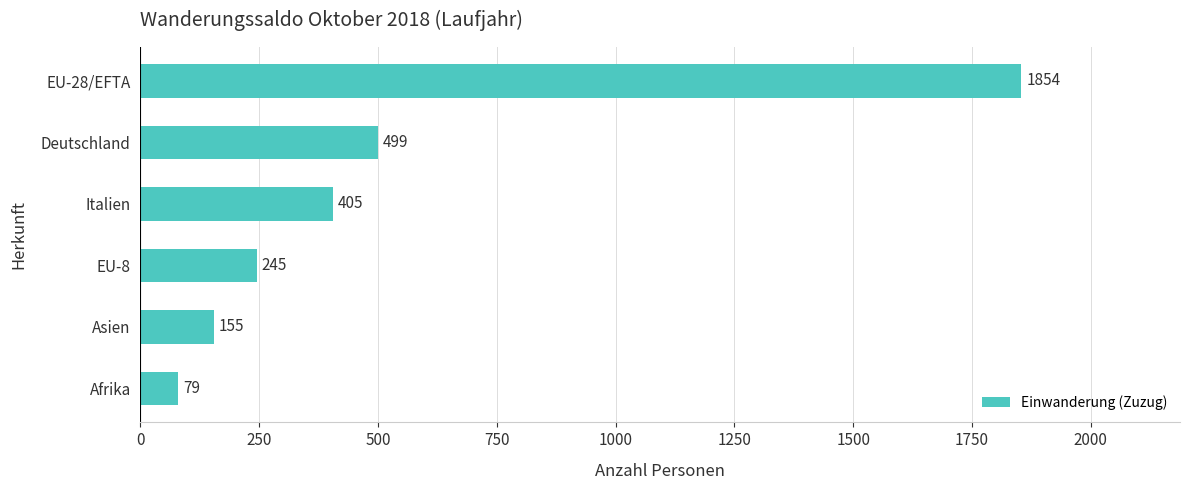

What is the smallest value displayed?

79